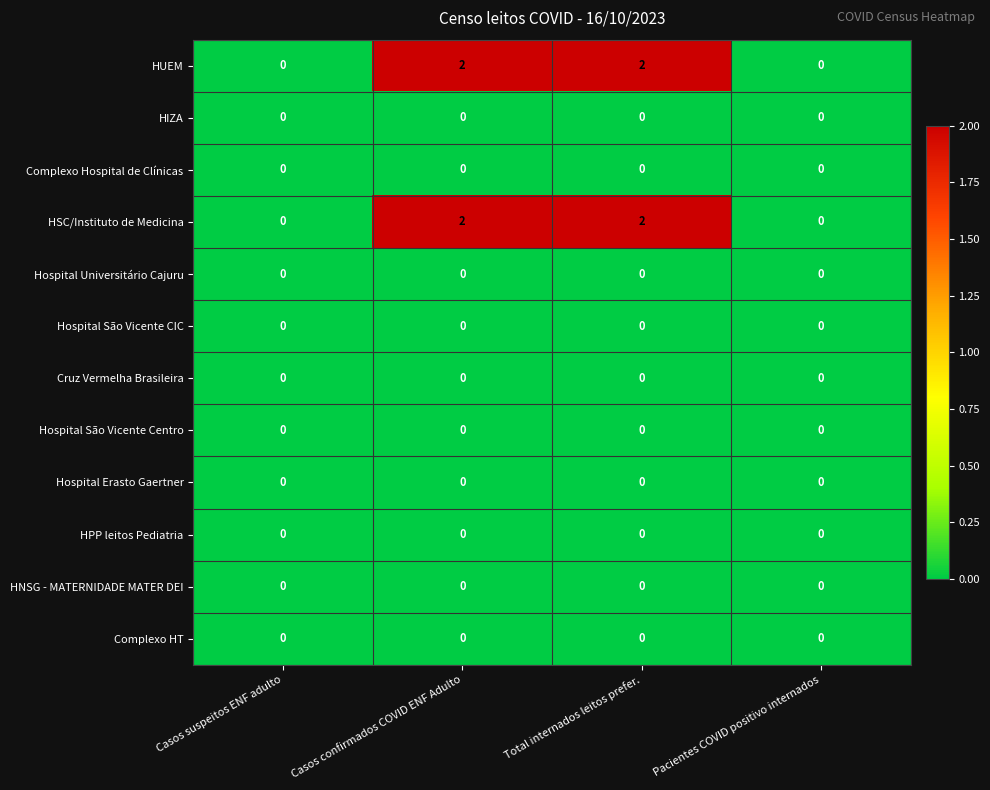

The HIZA series shows 0 at Casos confirmados COVID ENF Adulto. True or false?

True